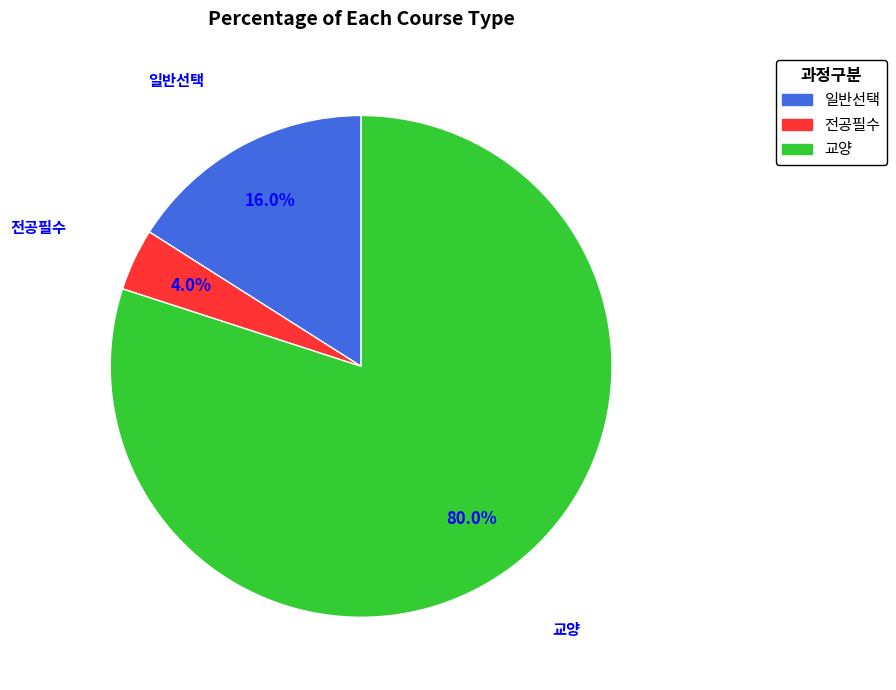

Rank the categories by value from lowest to highest.

전공필수, 일반선택, 교양